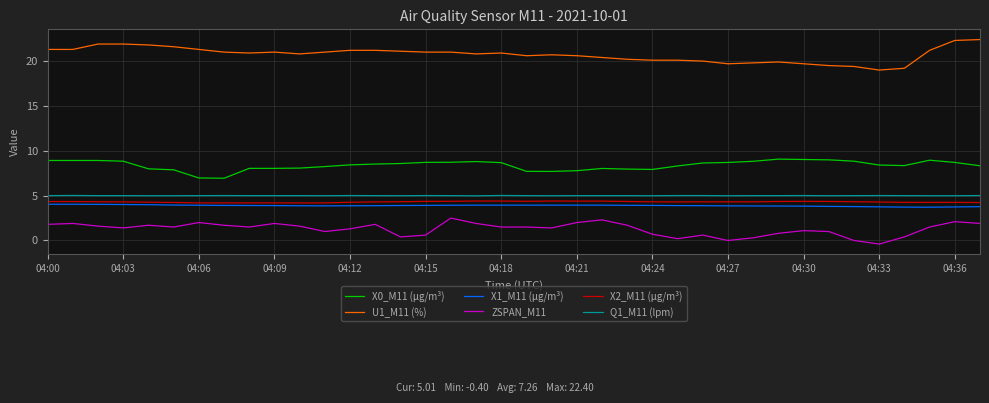

True or false: U1_M11 (%) and X1_M11 (μg/m³) intersect in this chart.

False